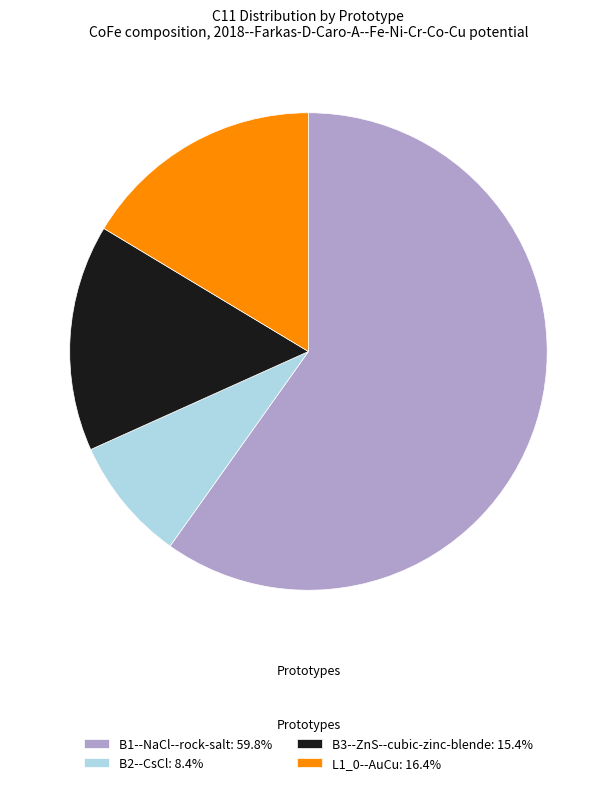

Count the number of slices in the pie.

4